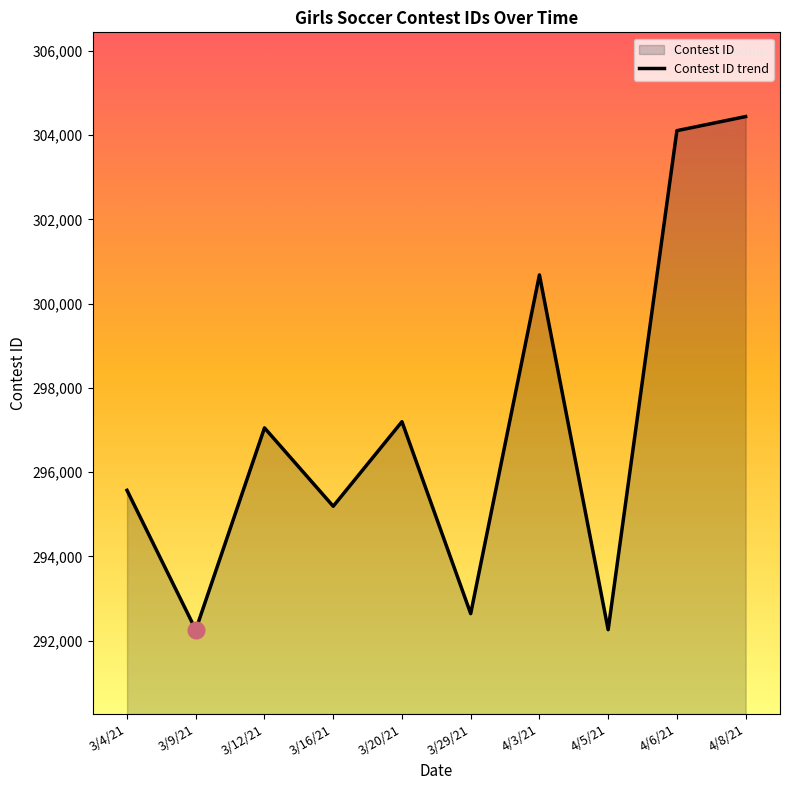

Reading left to right, extract all data points from this chart.

295569	292256	297052	295191	297199	292641	300684	292260	304109	304444